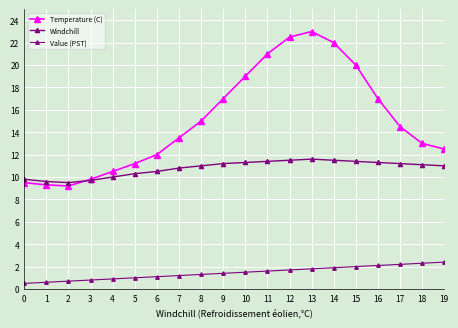

At which label is Windchill closest to 10?

4